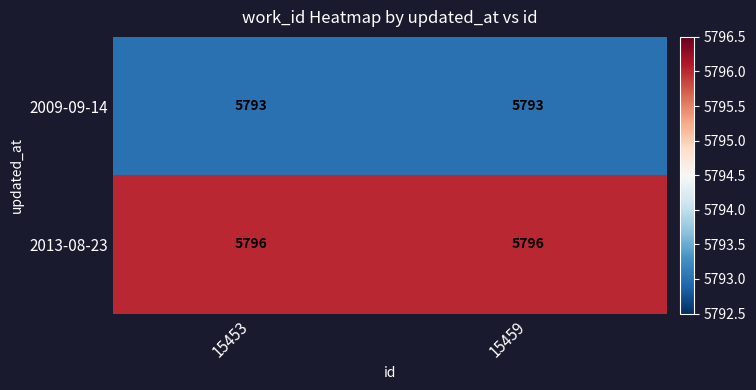

What is the difference between the highest and lowest values at 15459?

3